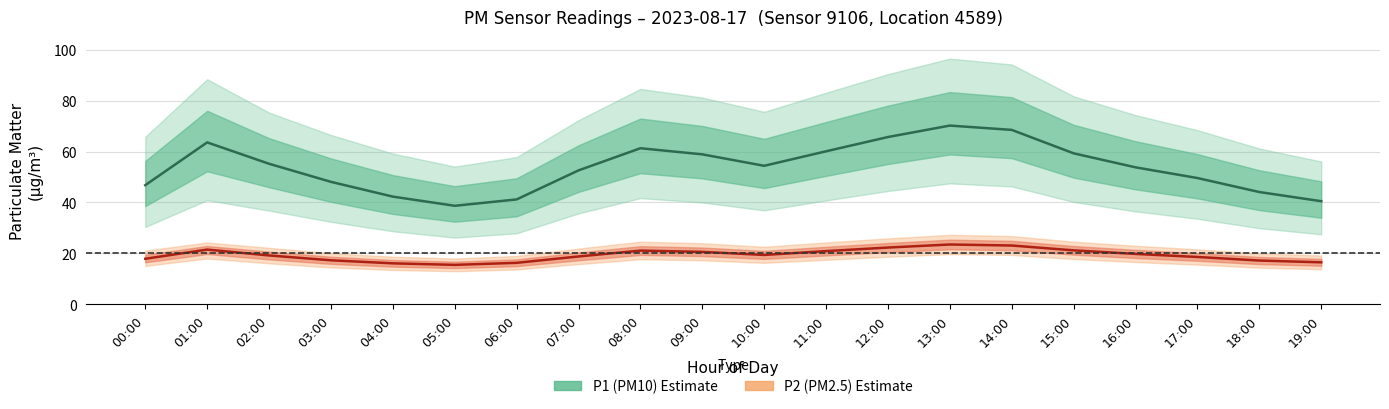

What are all the series names shown in the legend?

P1 (PM10) estimate, P2 (PM2.5) estimate